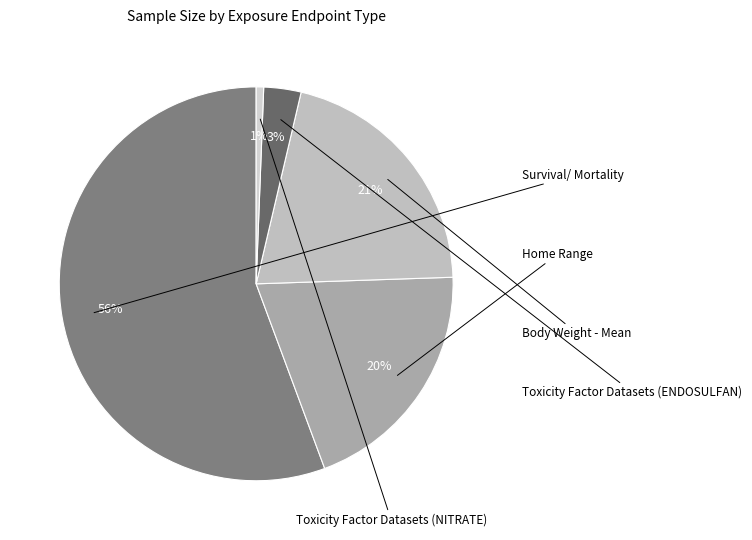

Count the number of slices in the pie.

5